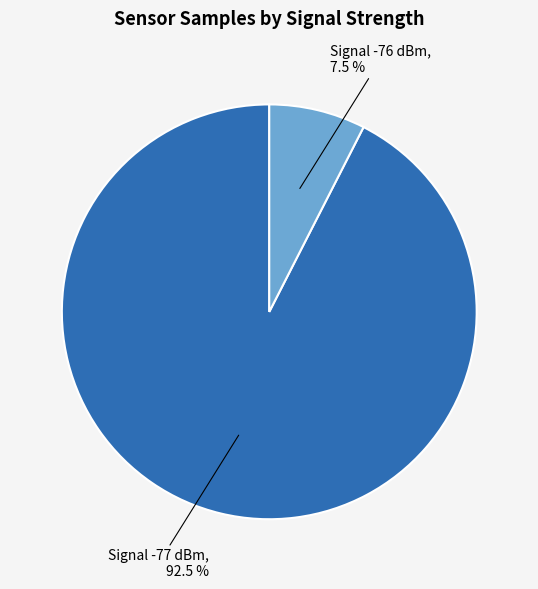

Between Signal -77 dBm and Signal -76 dBm, which is larger?

Signal -77 dBm